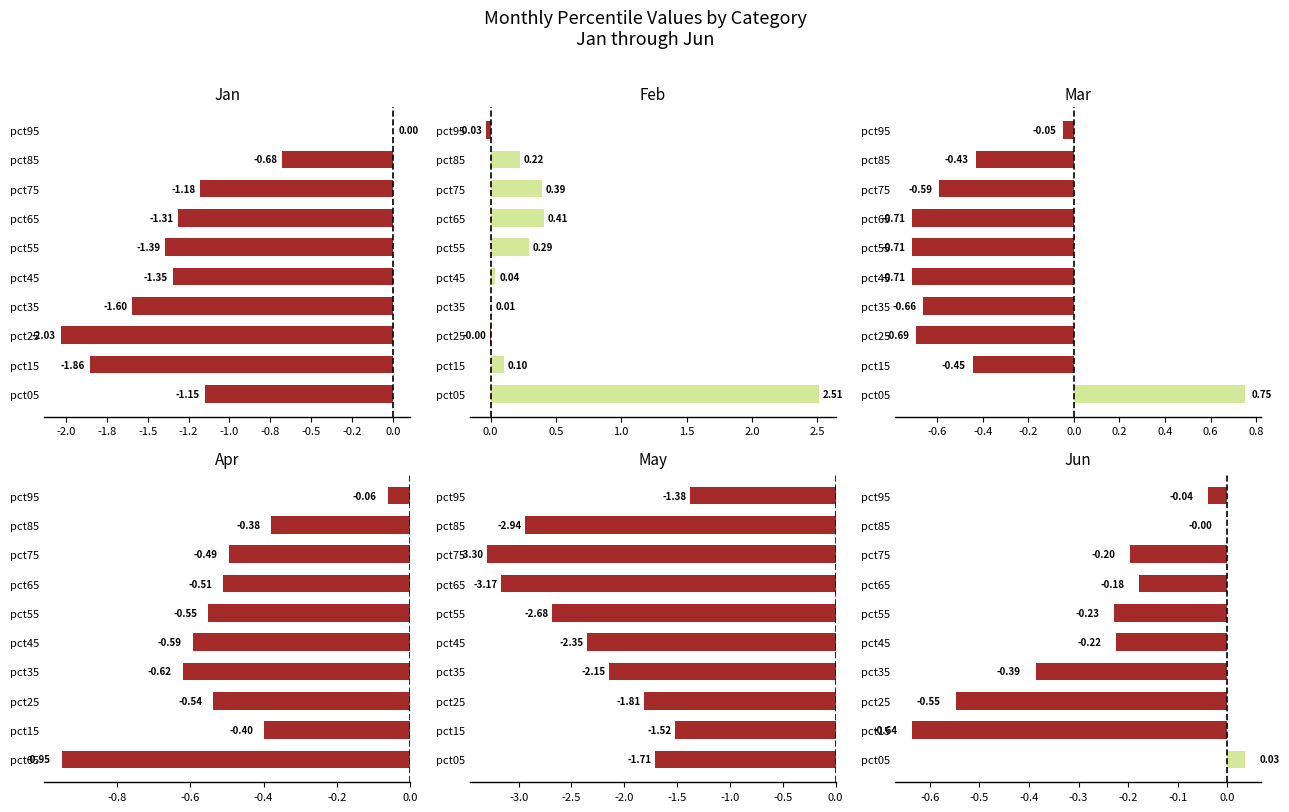

What is the total value across all series at pct85?

-4.2